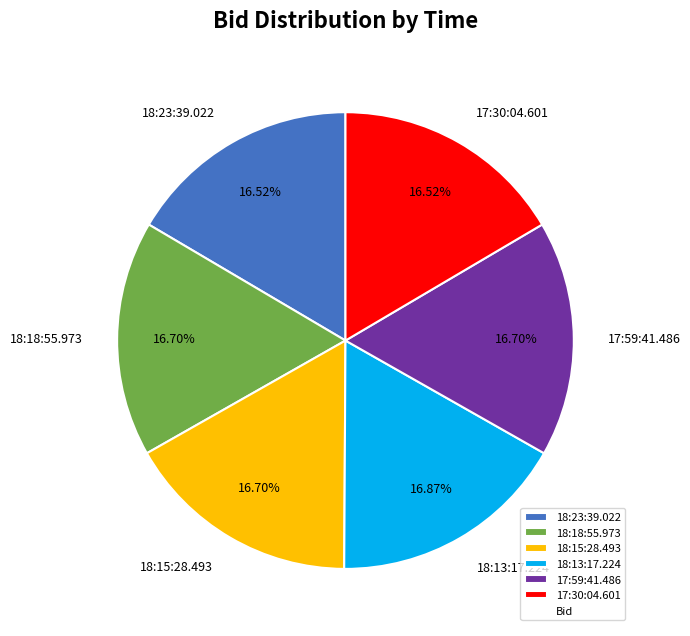

Is 17:30:04.601 the majority of the pie?

No